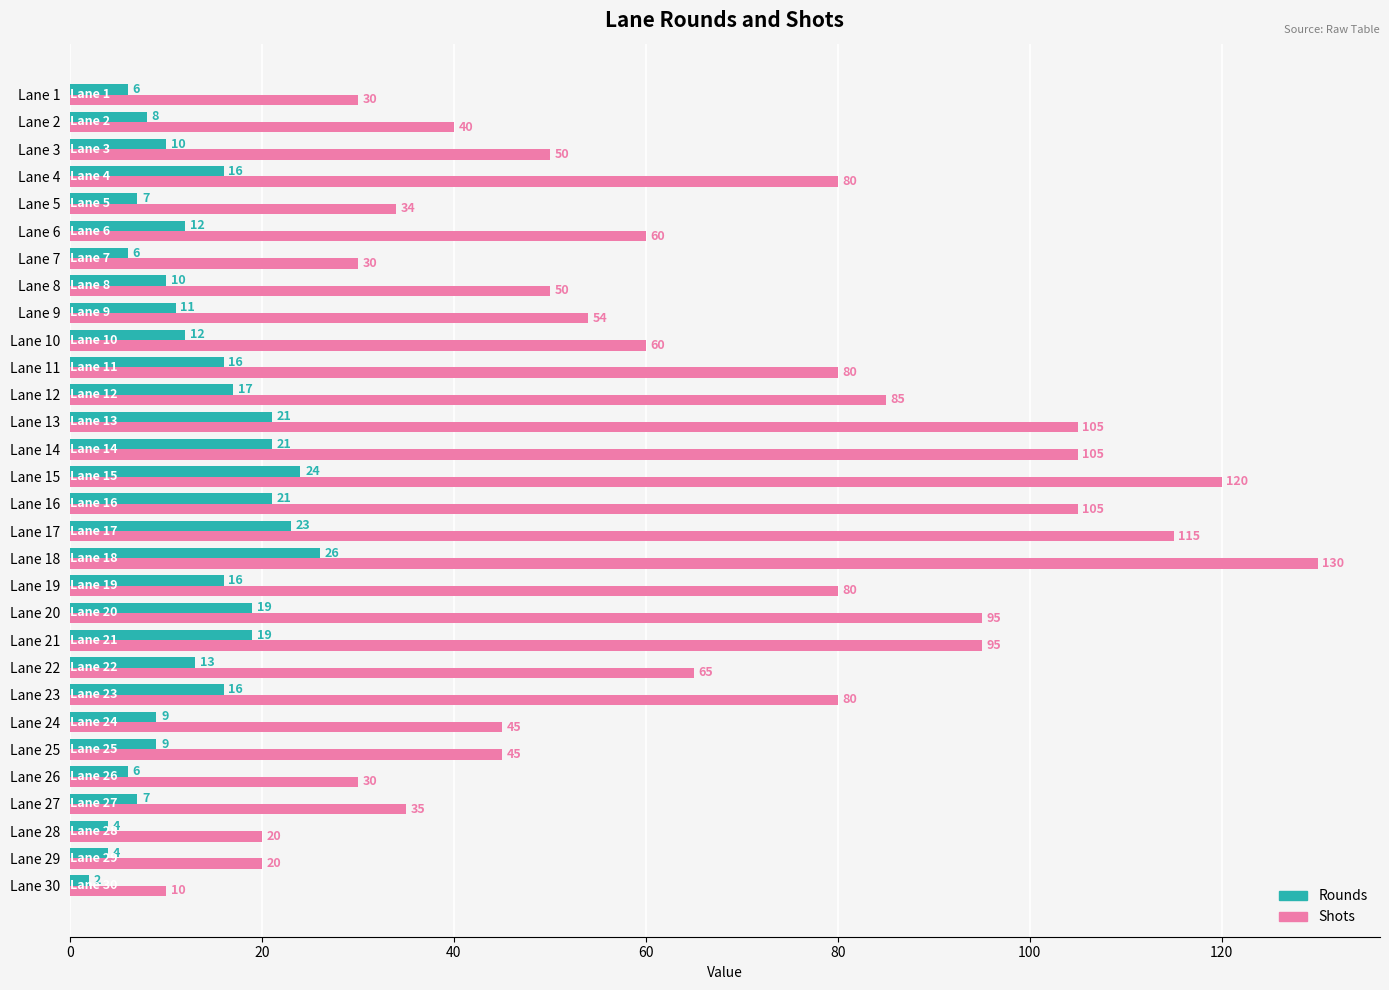

What is the difference between the Shots values at Lane 9 and Lane 15?

66